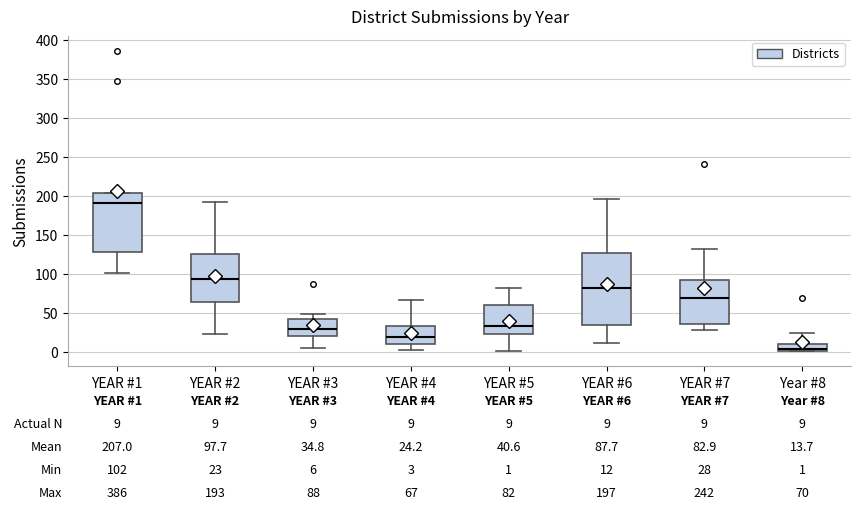

Which box is the tallest, from its lower edge to its upper edge?

YEAR #6